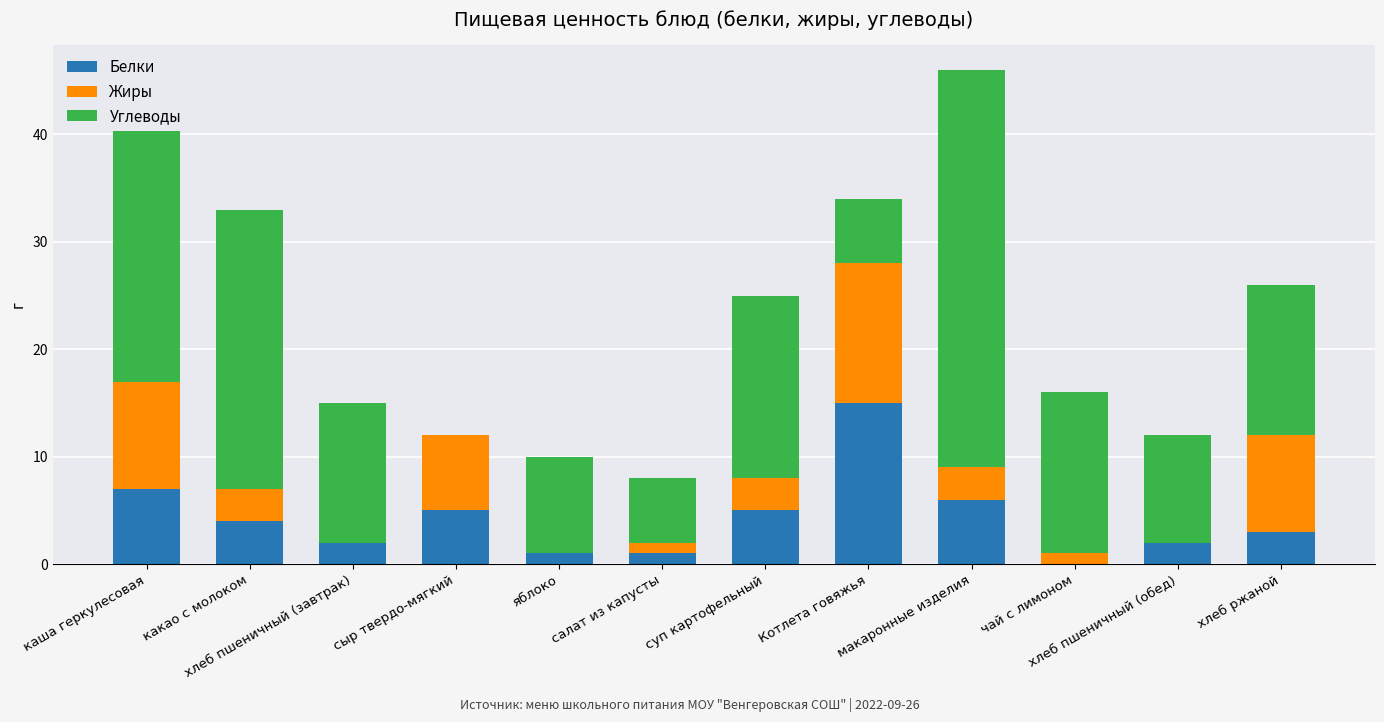

What is the sum of all Белки values?

51